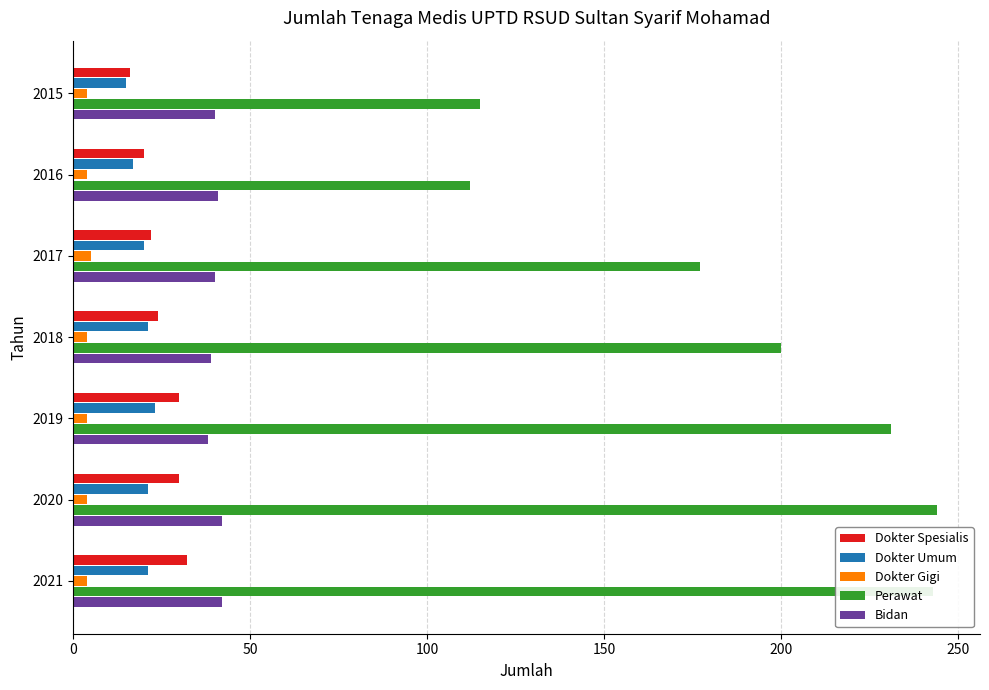

How many distinct data groups are displayed?

5